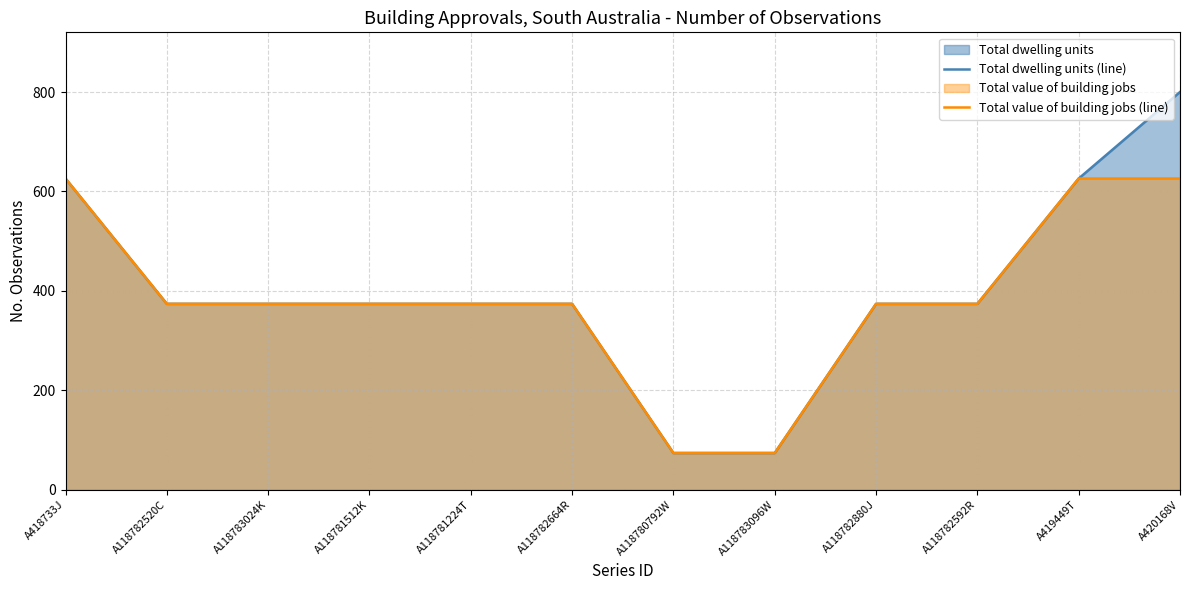

Which series changed the most between A118781224T and A118780792W?

Total dwelling units (line)